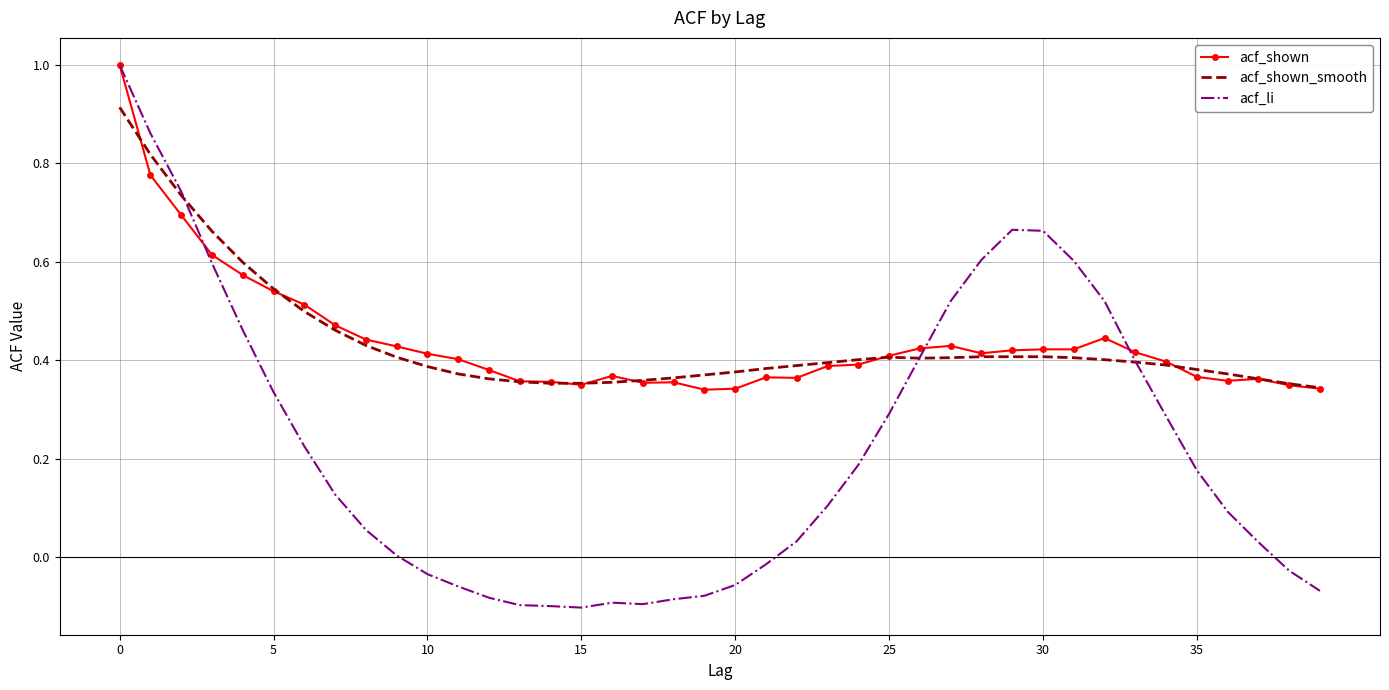

What is the highest value of the acf_li series?

1.0